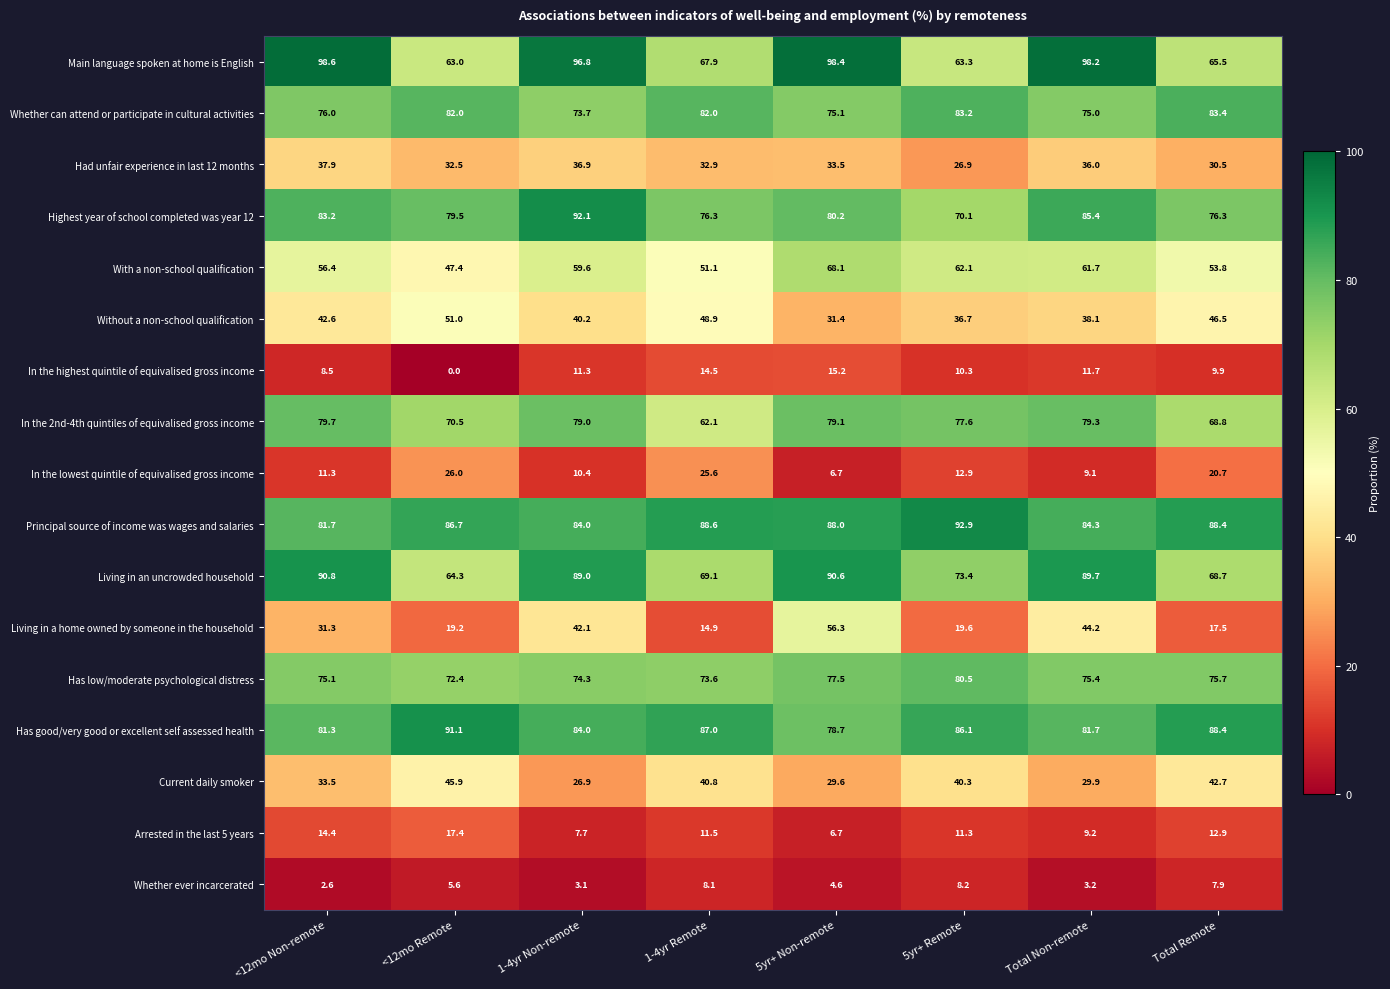

List the labels in order of With a non-school qualification value, largest first.

5yr+ Non-remote, 5yr+ Remote, Total Non-remote, 1-4yr Non-remote, <12mo Non-remote, Total Remote, 1-4yr Remote, <12mo Remote